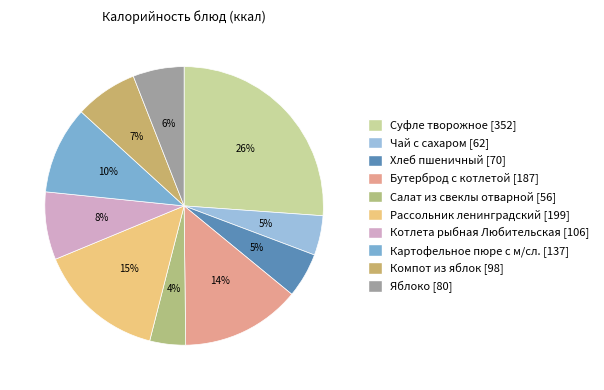

Count the number of slices in the pie.

10